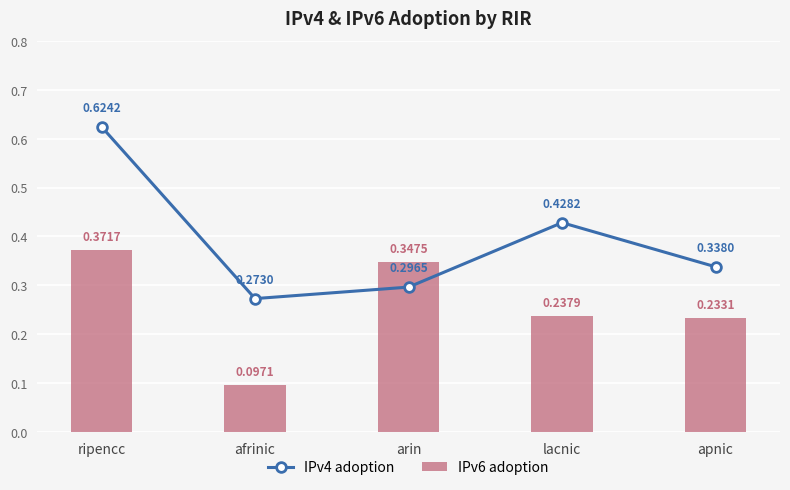

What is the value of the IPv4 adoption bar at the 3rd from the left?

0.3